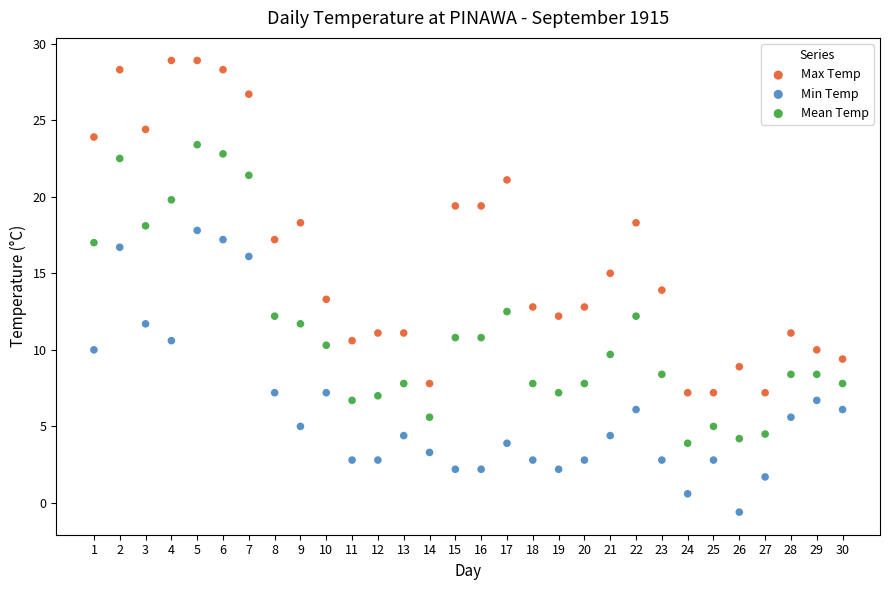

Across all data points, what is the range of Y values (max minus min)?

29.5